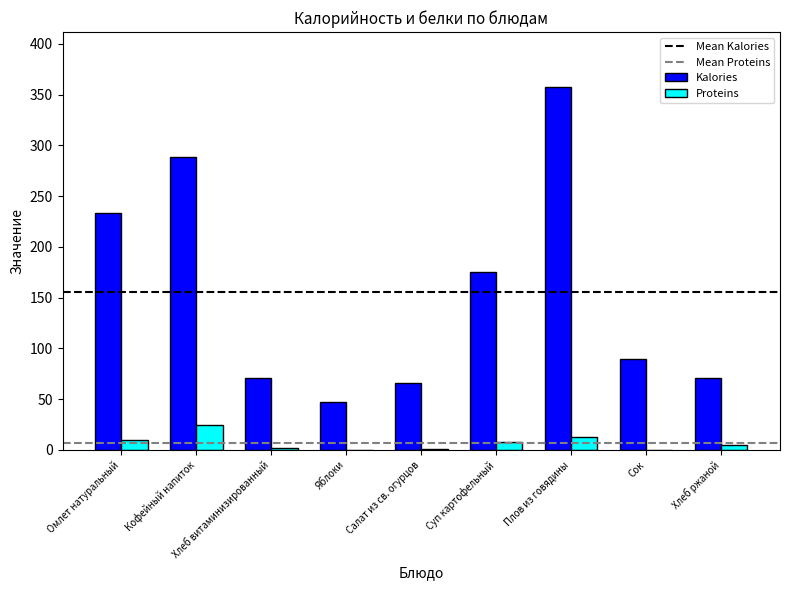

At which label is Kalories closest to 202?

Суп картофельный